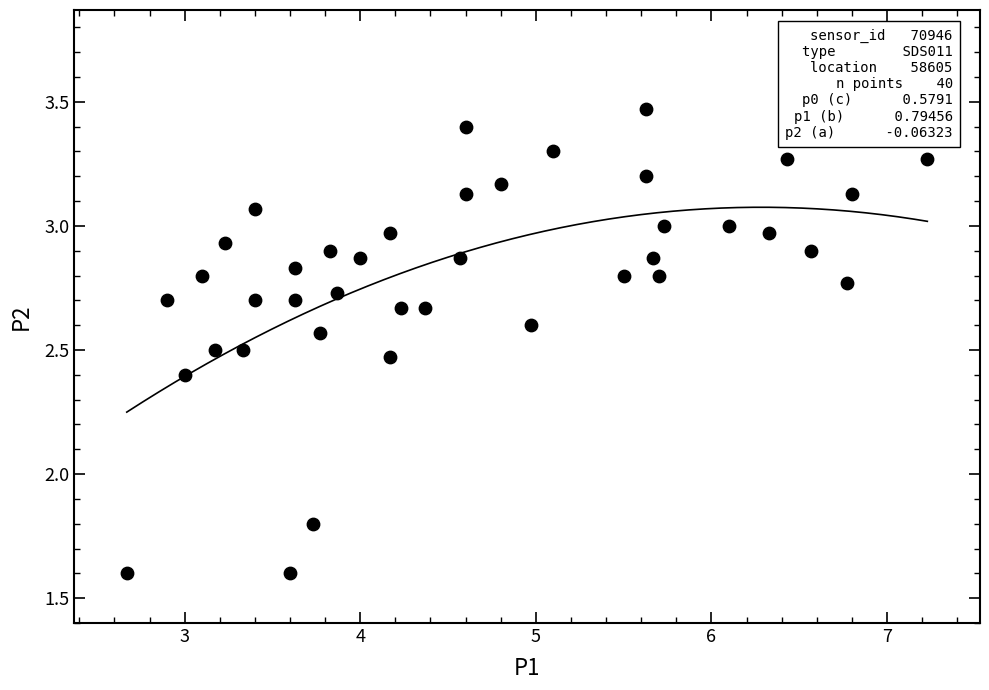

What Y value in the scatter plot is closest to 2?

1.8